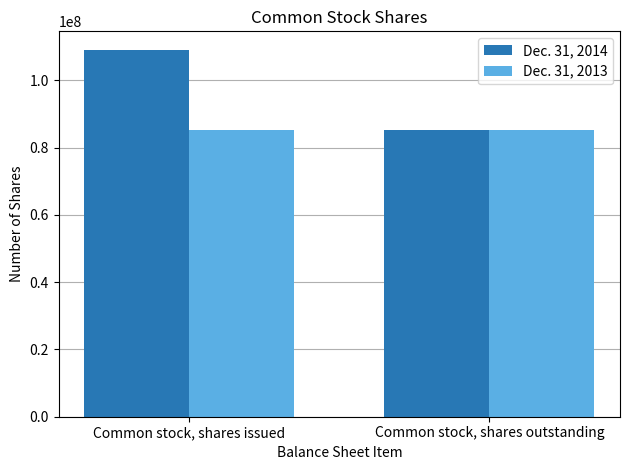

What is the minimum value for Dec. 31, 2014?

85232506